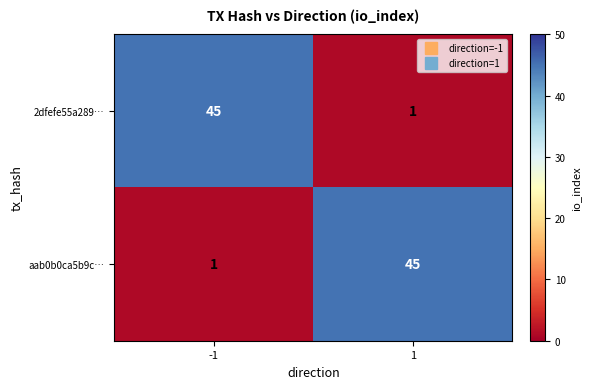

Reading right to left, extract all data points from this chart.

2dfefe55a289…: 1	45
aab0b0ca5b9c…: 45	1